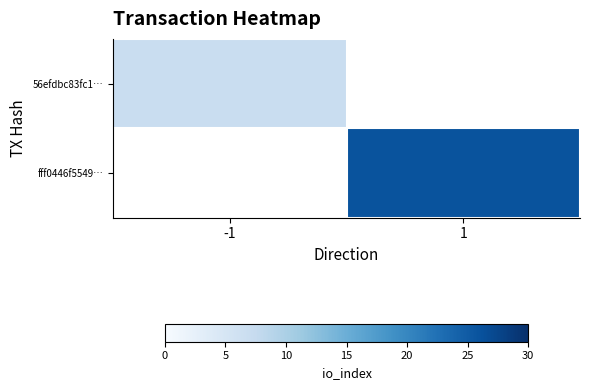

How many values in fff0446f5549… are above zero?

1